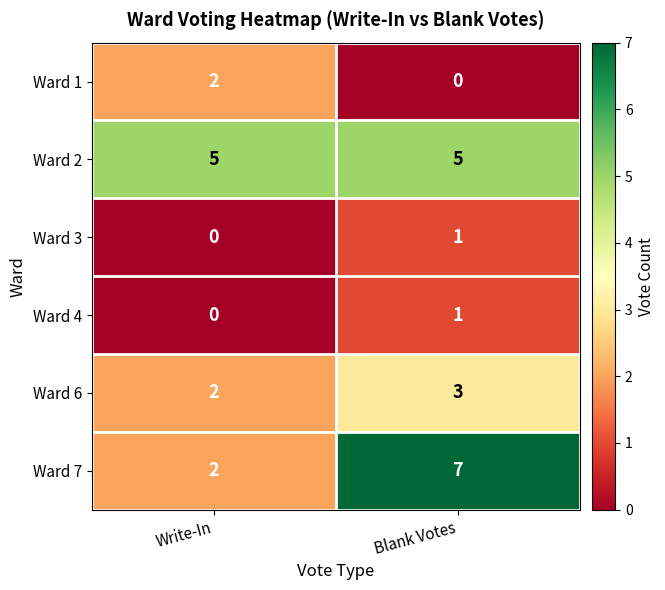

List the labels in order of Ward 6 value, smallest first.

Write-In, Blank Votes